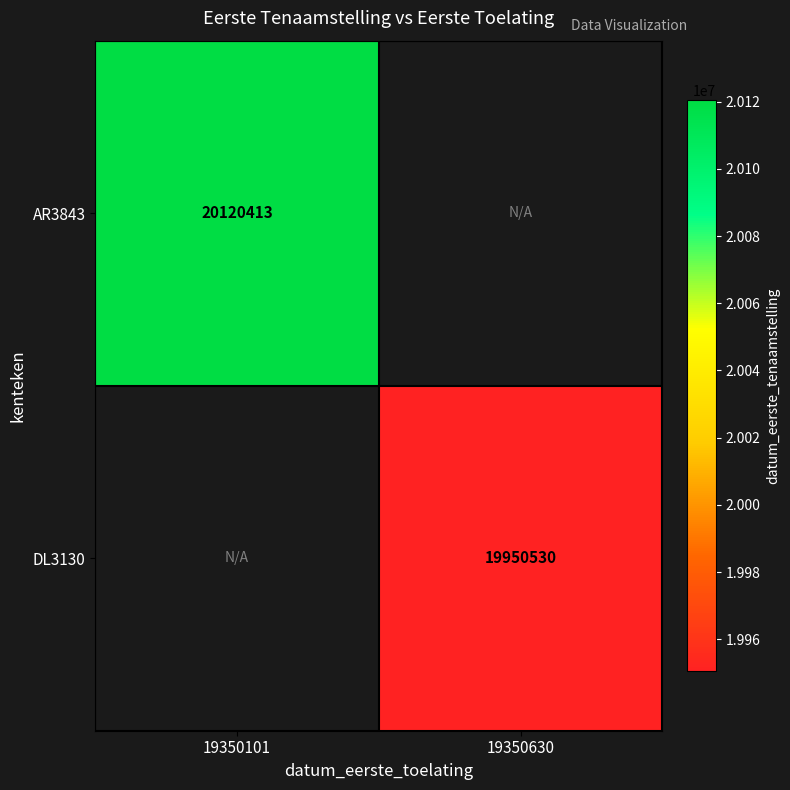

How many data points does each series have?

2